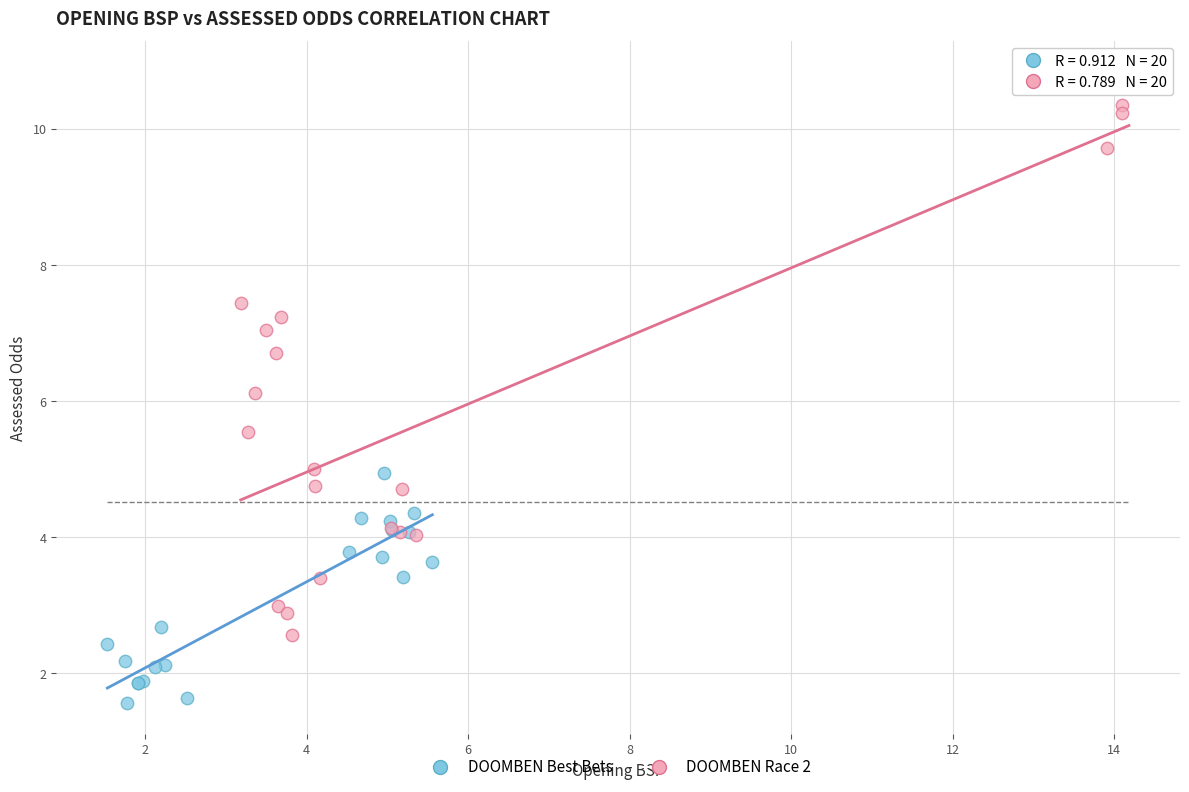

Which series has the largest Y range (max minus min)?

DOOMBEN Race 2